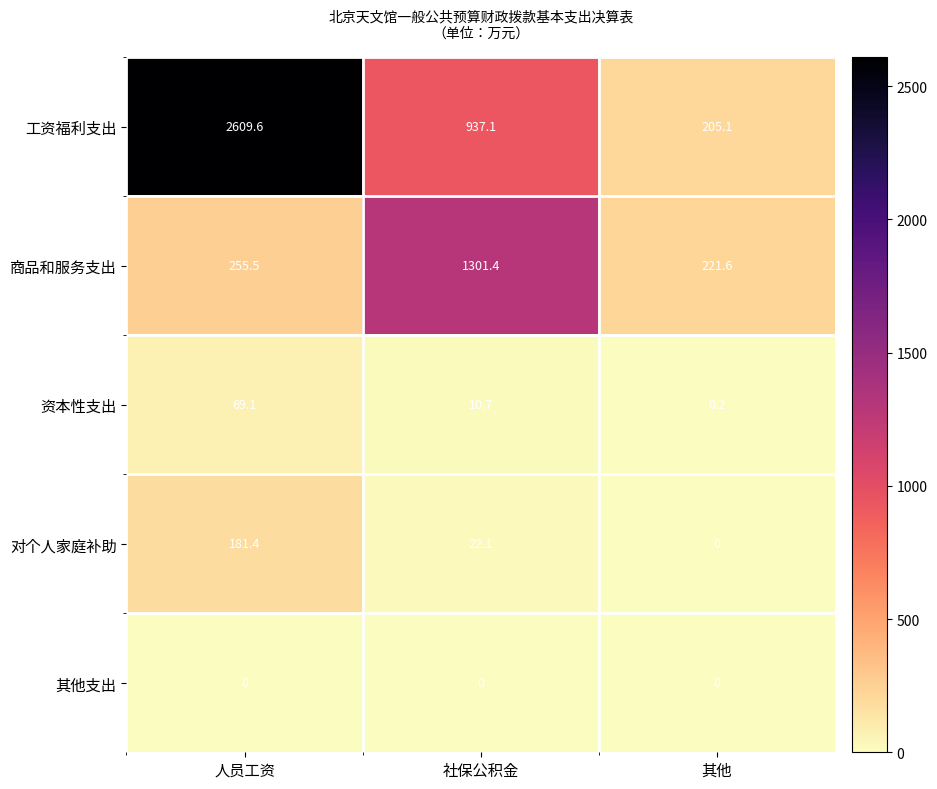

Reading left to right, what are all the values shown in this chart?

工资福利支出: 2609.6	937.1	205.1
商品和服务支出: 255.5	1301.4	221.6
资本性支出: 69.1	10.7	0.2
对个人家庭补助: 181.4	22.1	0.0
其他支出: 0.0	0.0	0.0